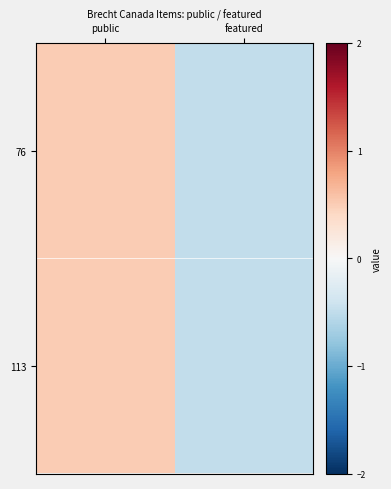

Count the number of data series in this chart.

2